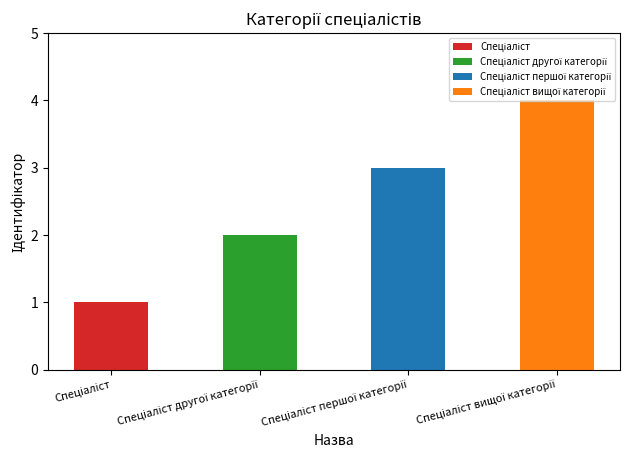

Reading left to right, what are all the values shown in this chart?

1	2	3	4